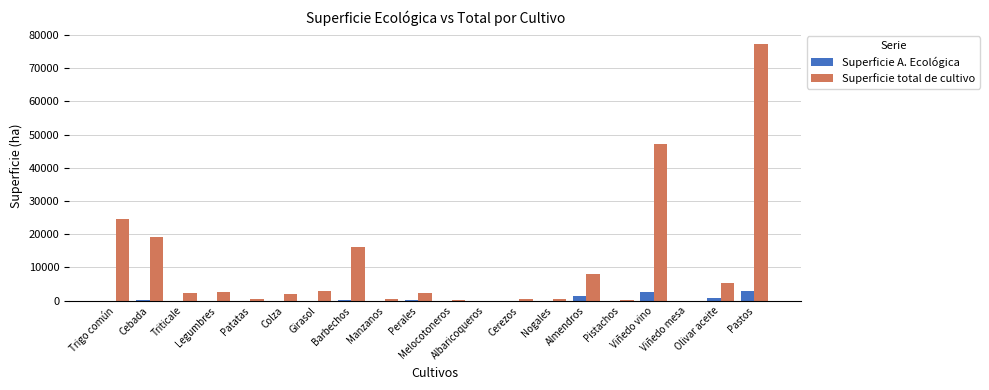

At which label does Superficie A. Ecológica first exceed 41?

Trigo común